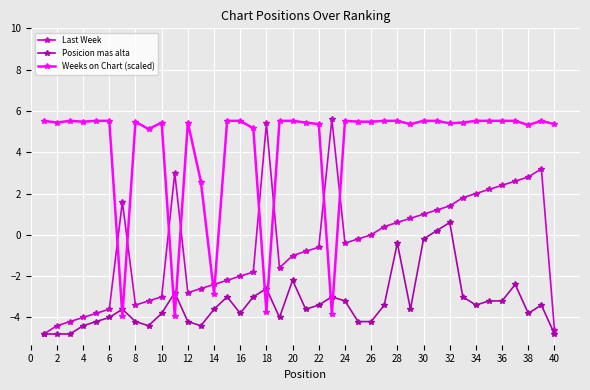

What are all the series names shown in the legend?

Last Week, Posicion mas alta, Weeks on Chart (scaled)